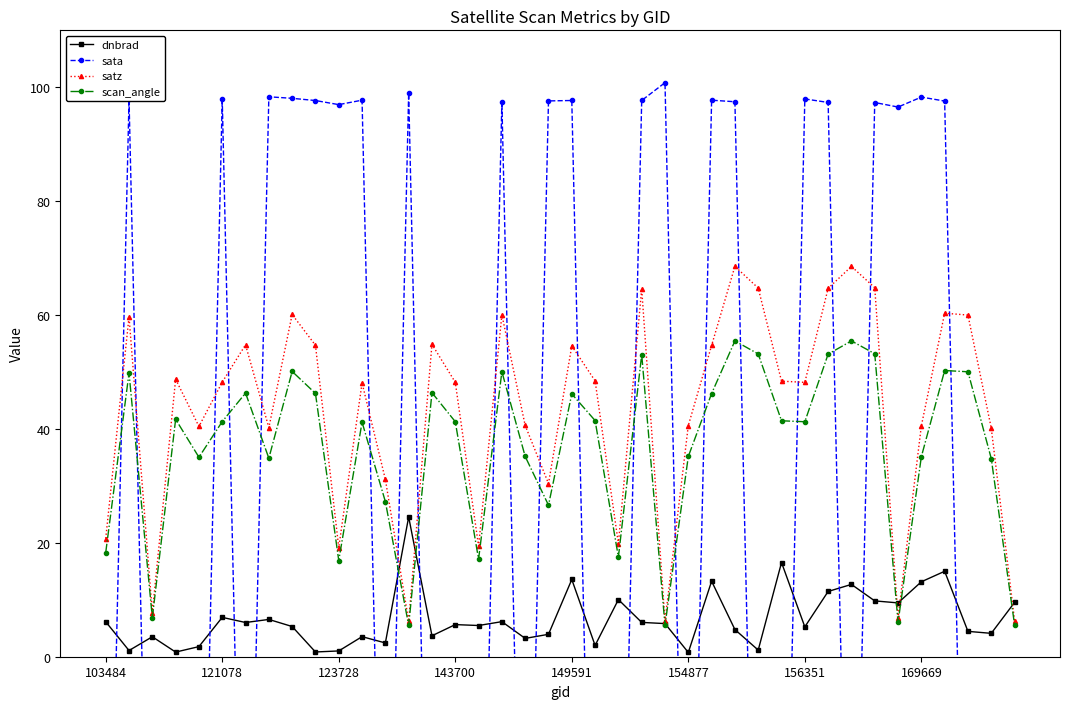

Is it true that scan_angle equals 35.2 at 18?

True